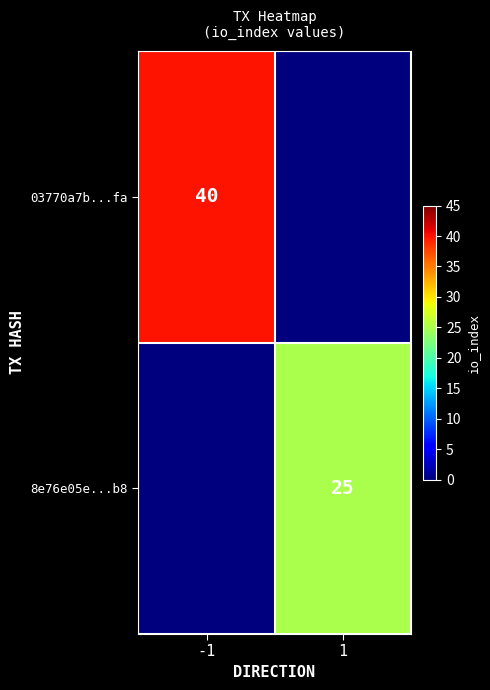

True or false: 8e76e05e...b8 has a value of 36 at 1.

False